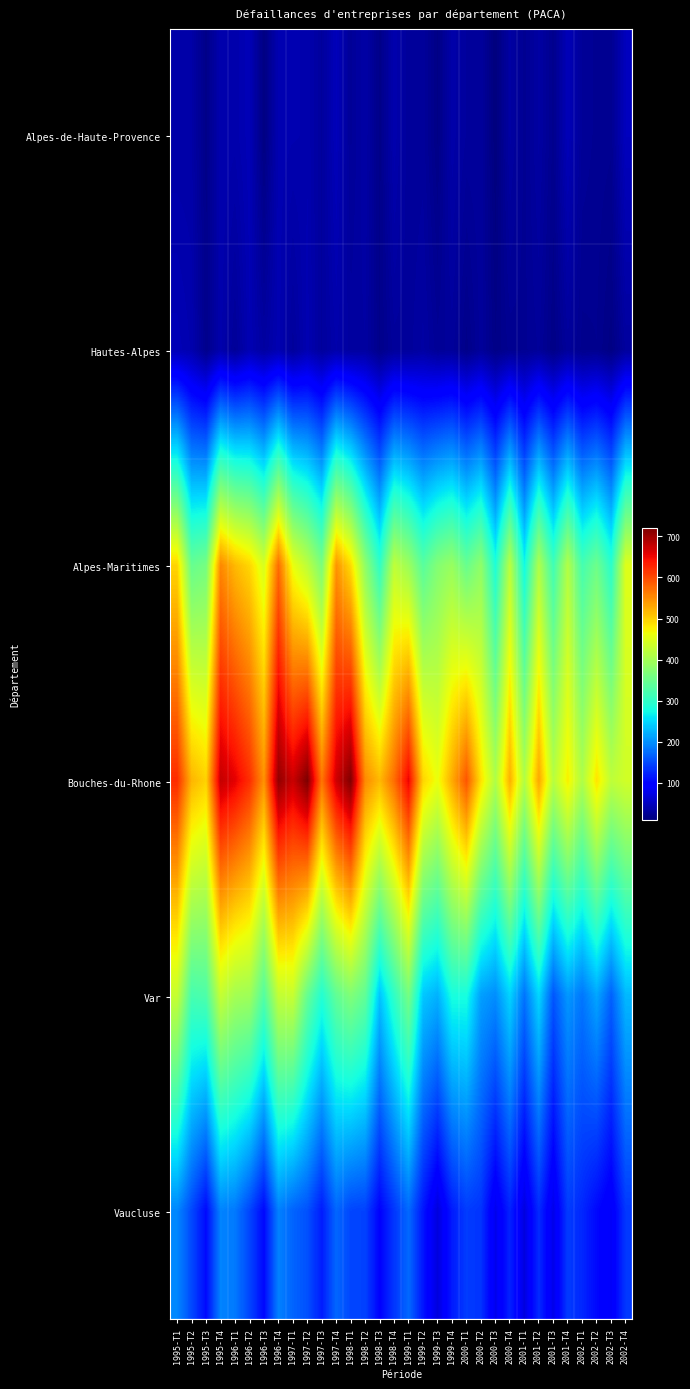

What is the greatest value displayed?

720